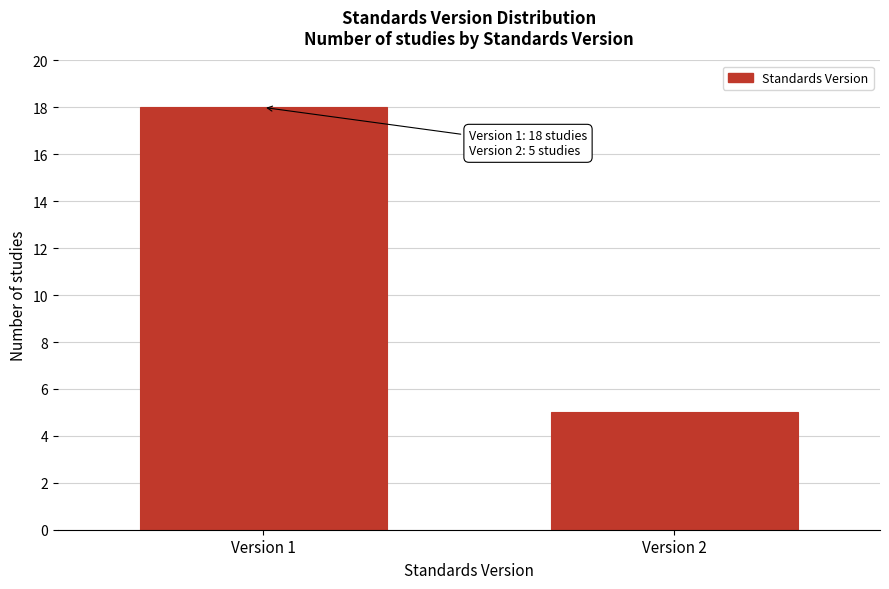

Reading right to left, what are all the values shown in this chart?

Version 2=5	Version 1=18